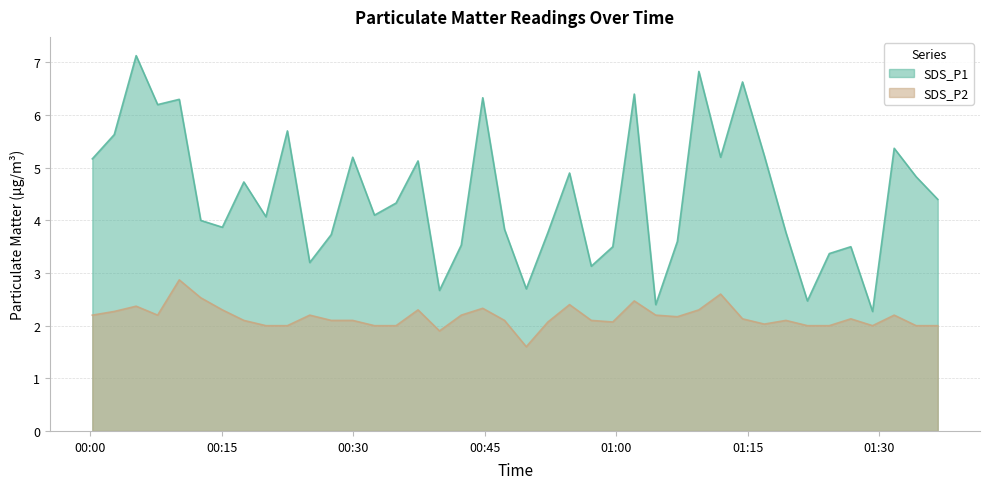

What is the label of the 35th point from the right?

2023/10/04 00:12:37